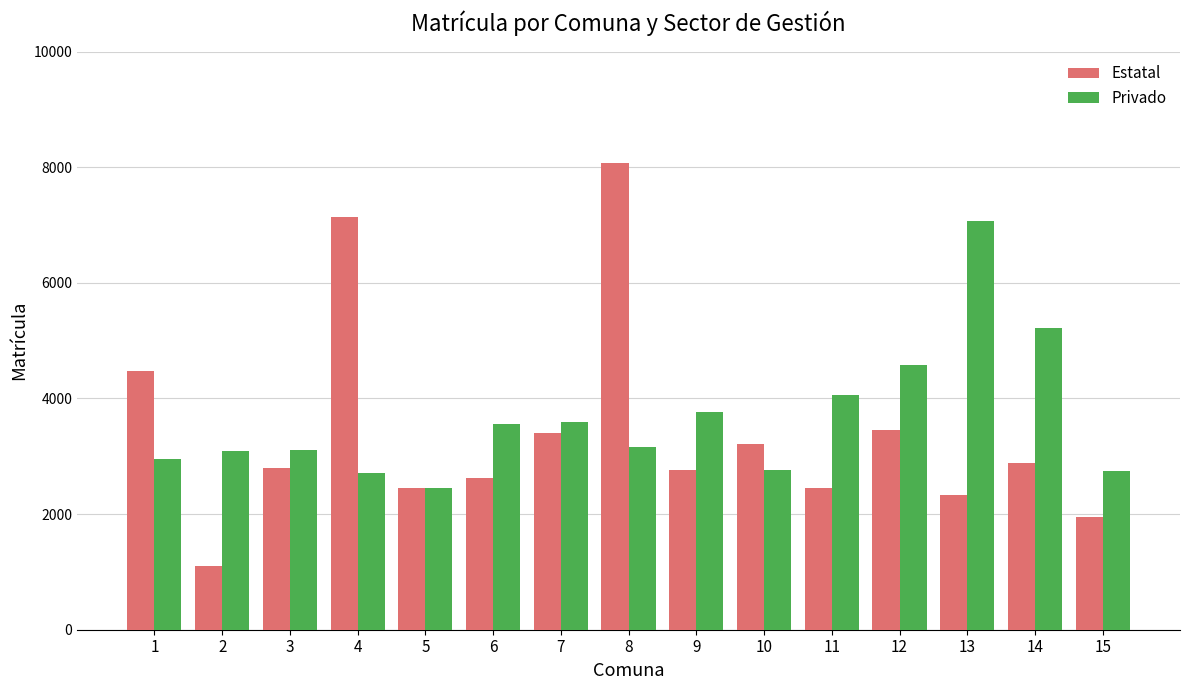

At how many categories does at least one series exceed 7764?

1